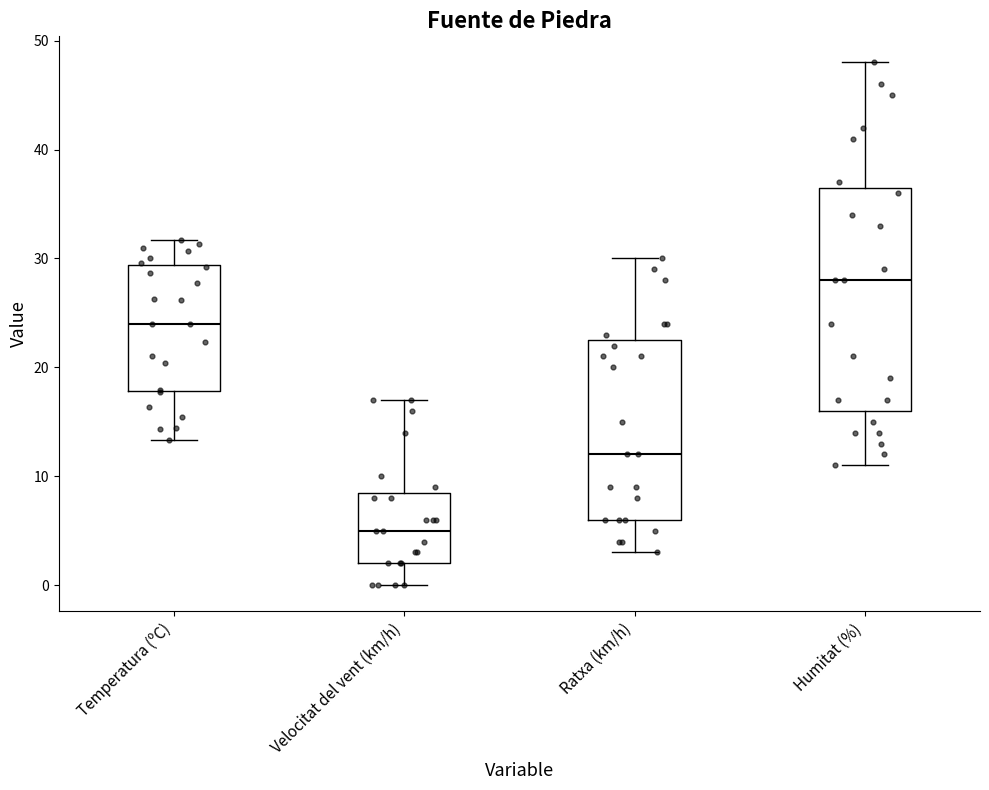

Which box's median line is the highest?

Humitat (%)